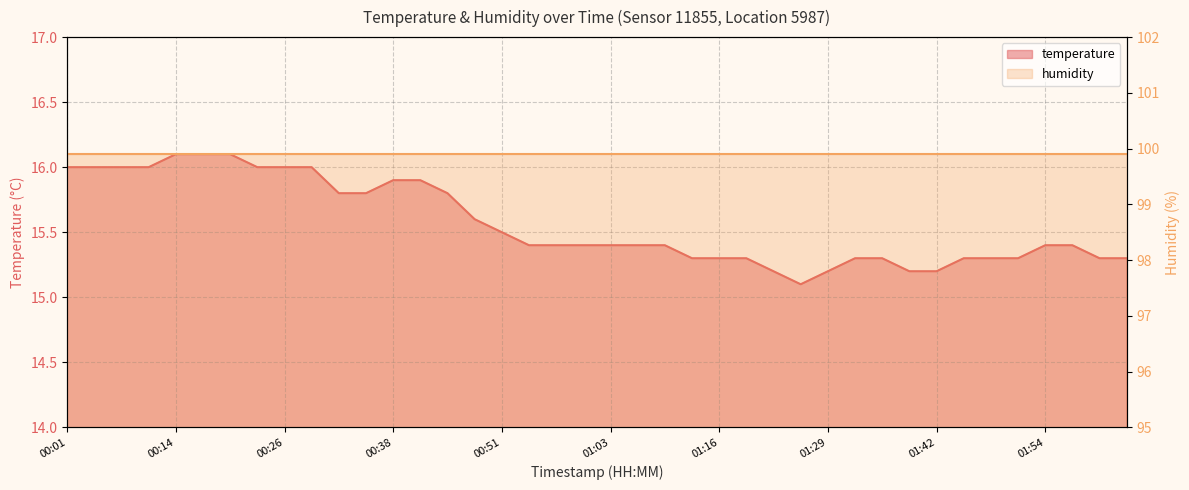

What is the change in value from 00:17 to 01:42?

-0.9